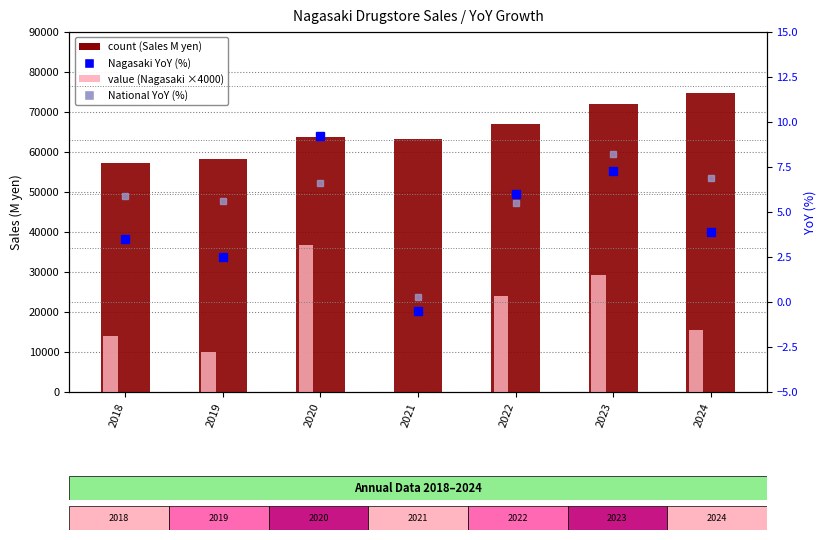

Which has a higher value, 2018 or 2021?

2021